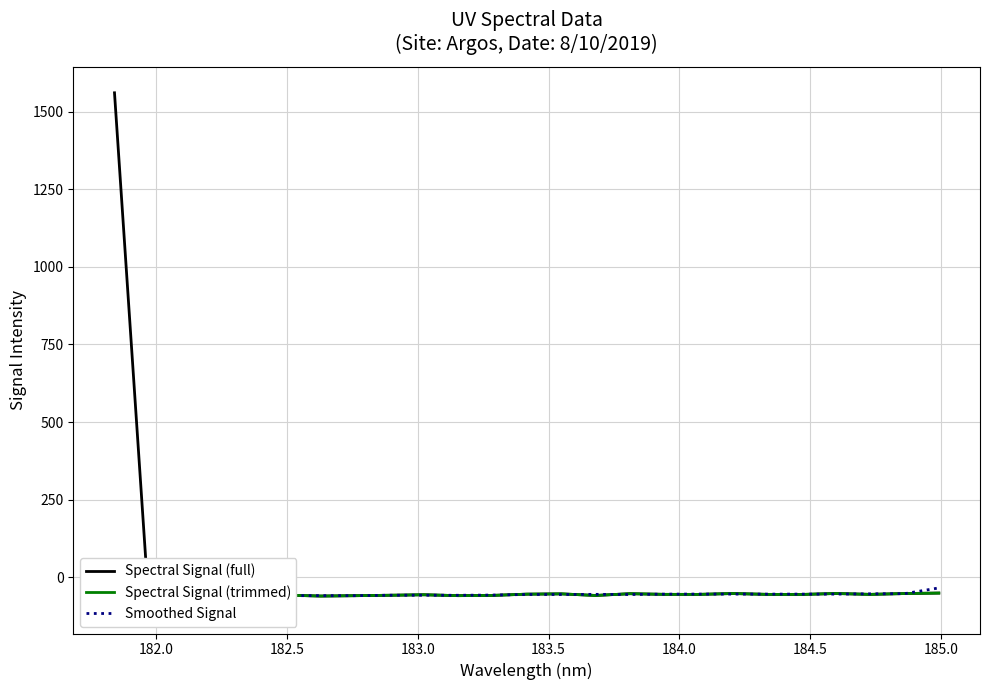

Rank the categories by value from lowest to highest.

182.2359681898, 182.1045947288, 181.9732053322, 182.6299929592, 182.3673257152, 182.7613026778, 183.15513622, 183.6800245112, 183.2863821962, 182.8925964608, 182.498667305, 183.0238743082, 184.46687888, 184.0735234058, 184.7290361848, 184.3357763242, 183.9423730432, 183.4176122368, 183.5488263418, 183.811206745, 184.8600909338, 184.2046578328, 184.5979655002, 184.9911297472, 181.8418